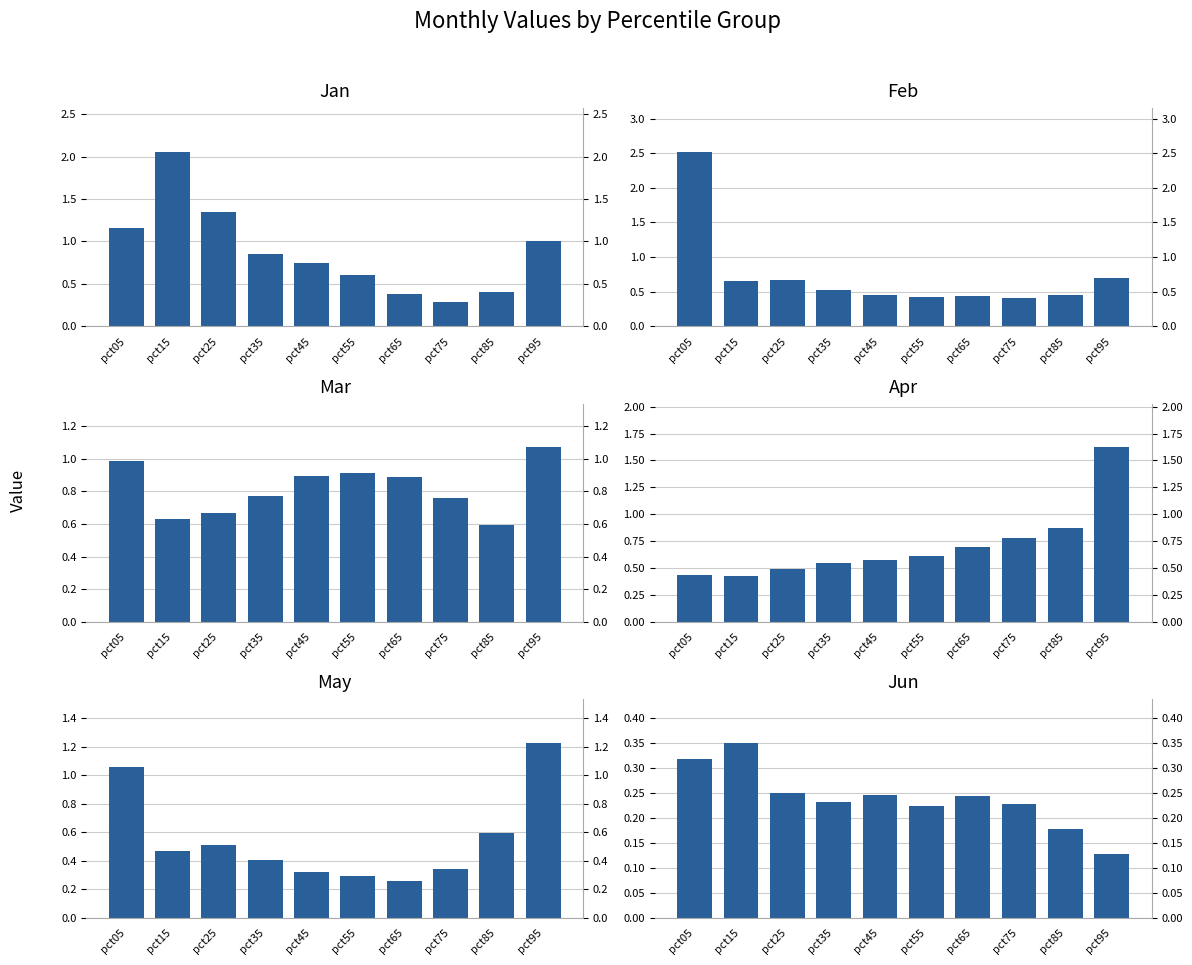

Rank the series by their maximum value, from lowest to highest.

Jun, Mar, May, Apr, Jan, Feb